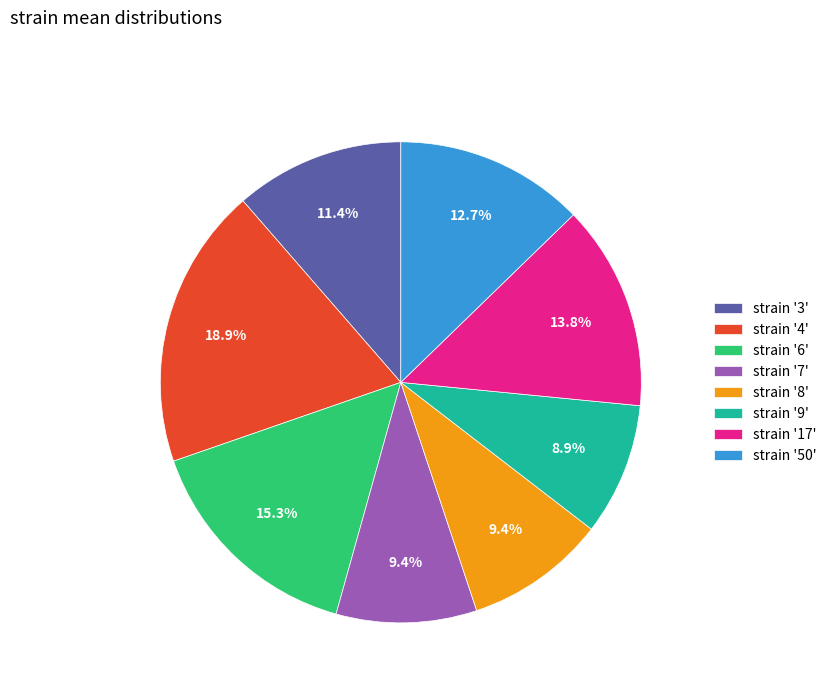

What percentage do strain '9' and strain '3' together represent?

20.3%